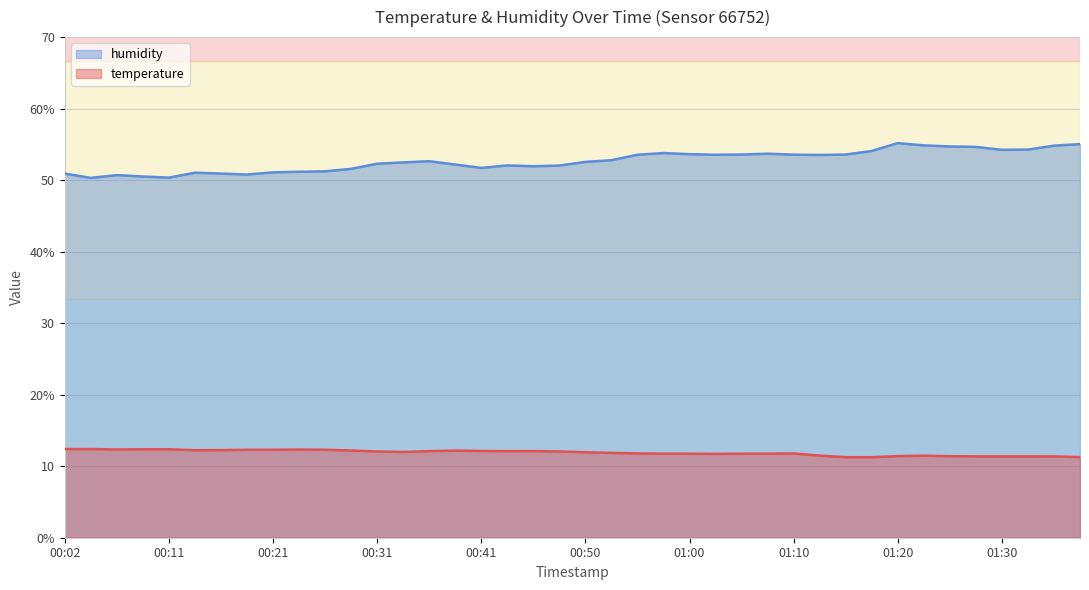

What is the approximate value of humidity at 00:38?

52.2